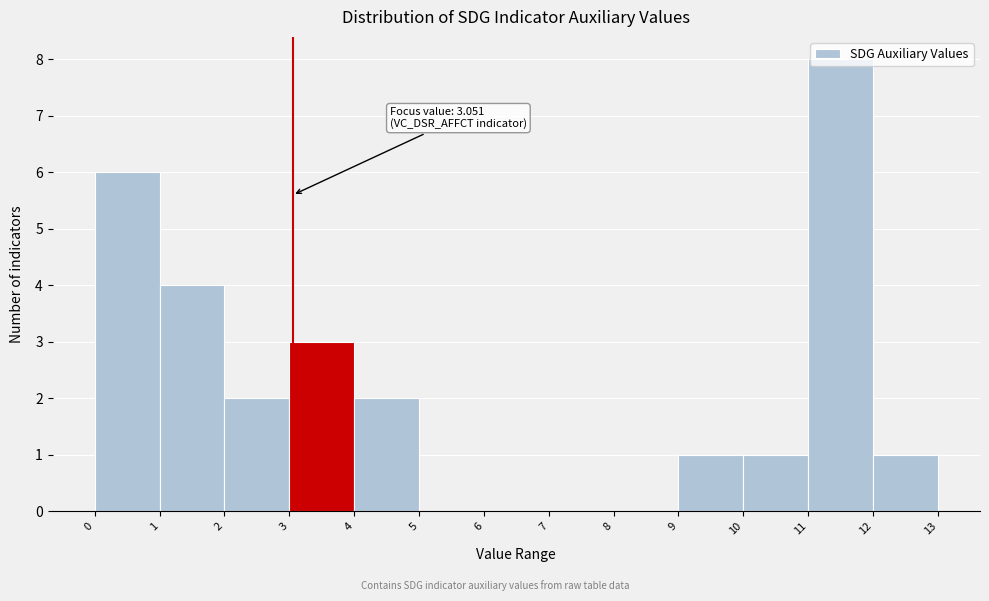

Which range on the x-axis has the tallest bar?

11 to 12